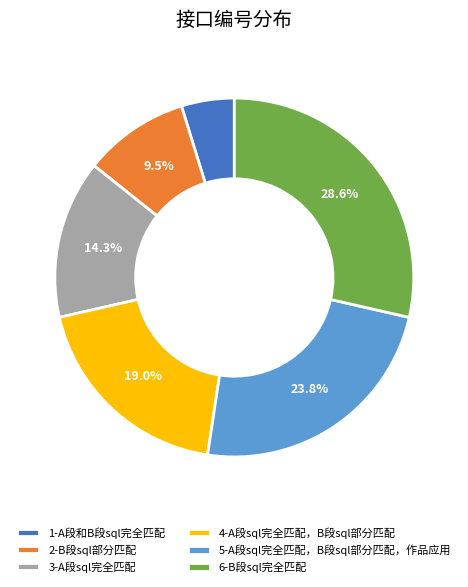

The 1-A段和B段sql完全匹配 slice represents 5% of the pie. True or false?

True